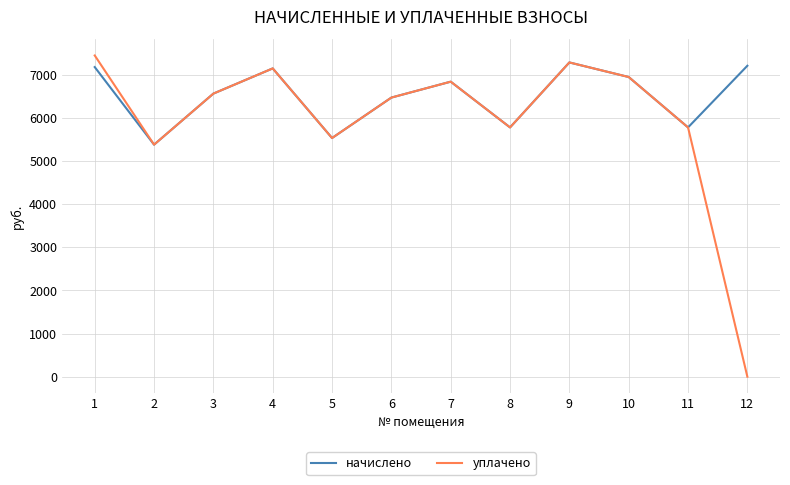

How many interior local valleys does the начислено series have?

4